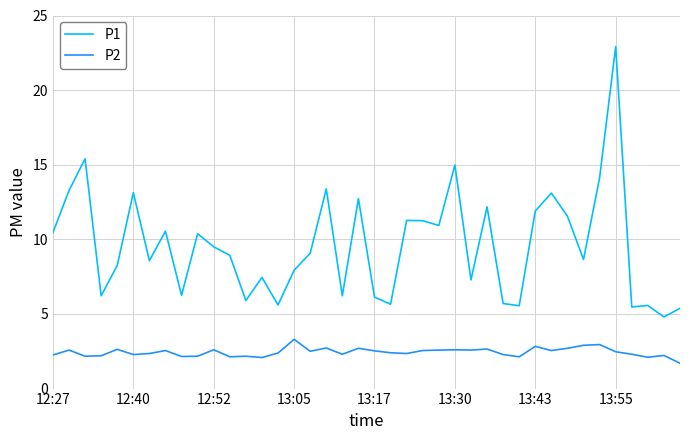

True or false: P1 and P2 cross at least once.

False